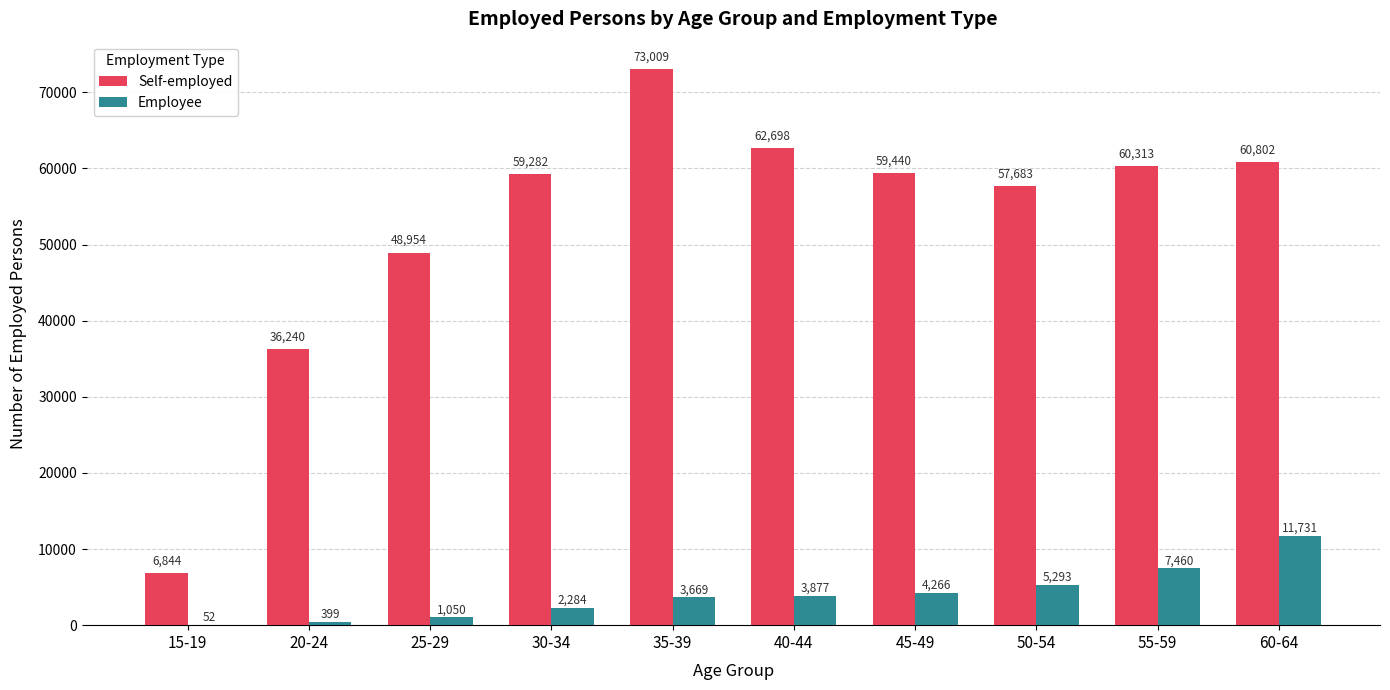

What value does the Employee series have at 35-39, to the nearest 100?

3700